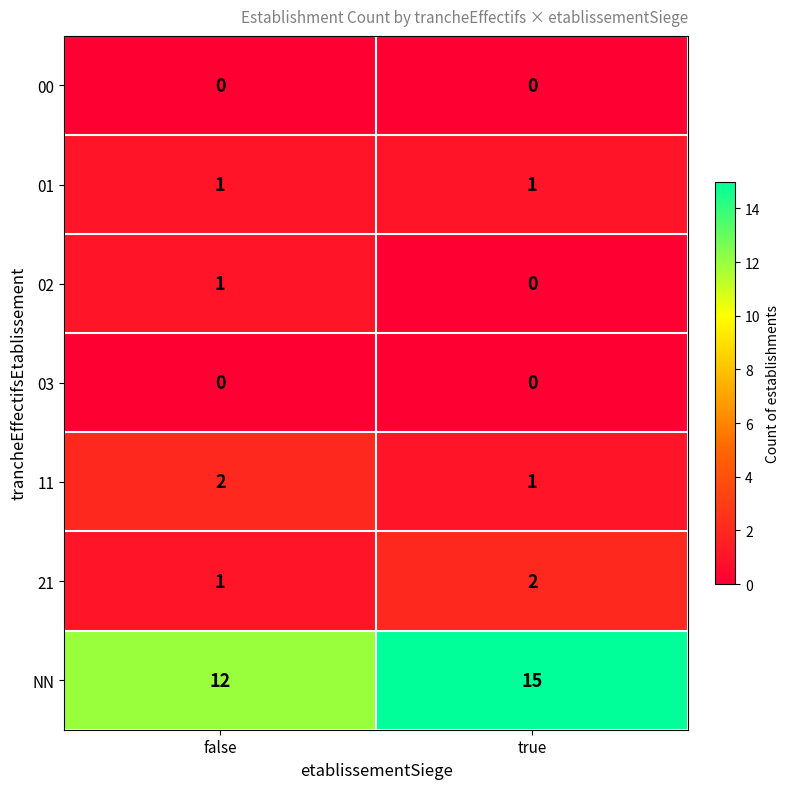

Rank the categories by 02 value from highest to lowest.

false, true